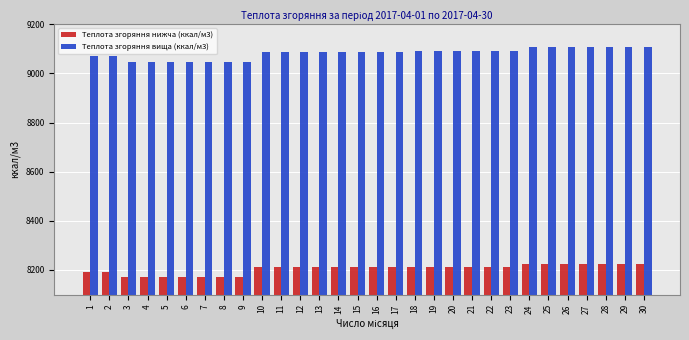

The value of Теплота згоряння вища (ккал/м3) at 20 is 2839. True or false?

False